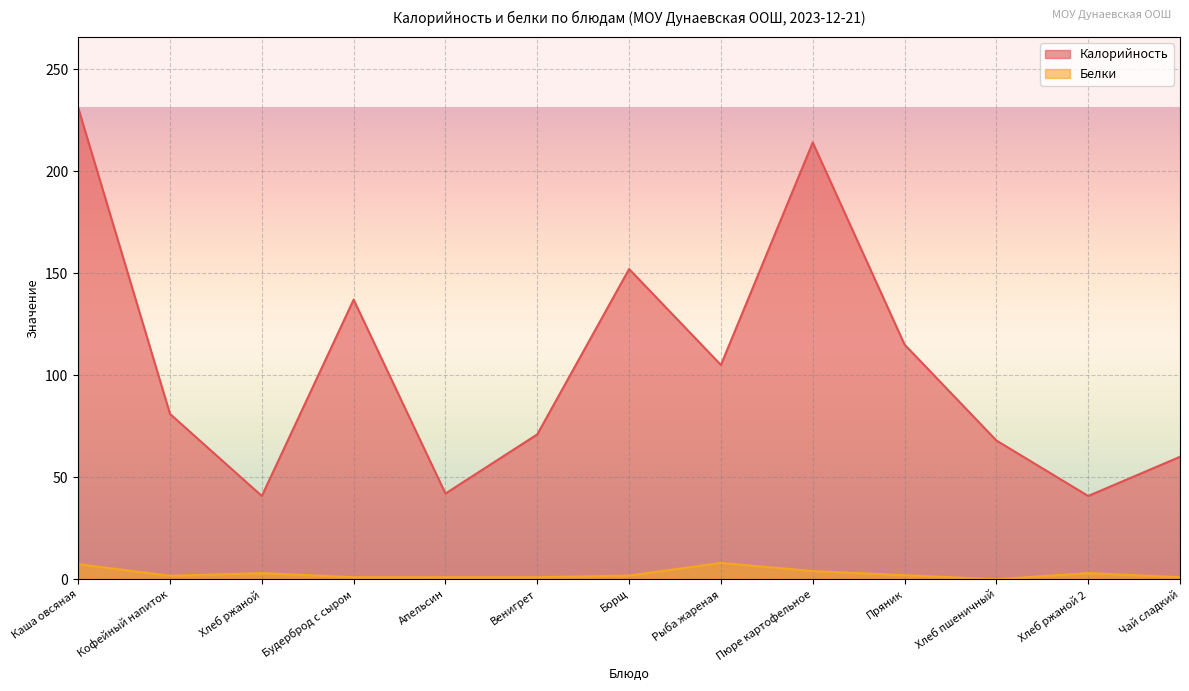

Which series has the widest spread of values?

Калорийность